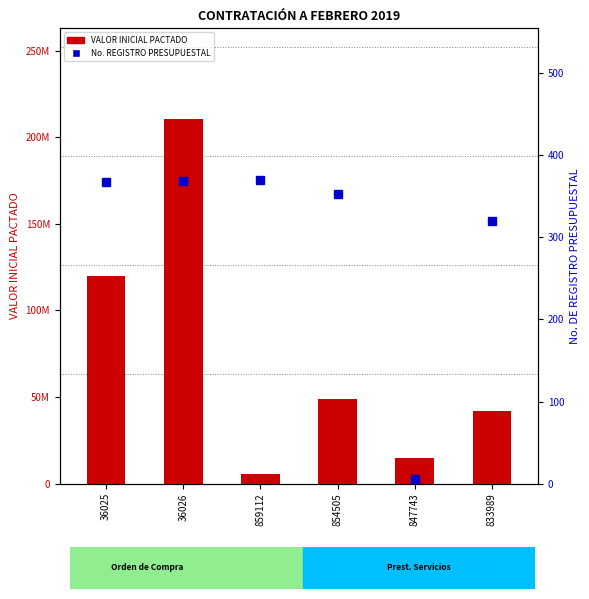

True or false: VALOR INICIAL PACTADO has a value of 49000000 at 854505.

True